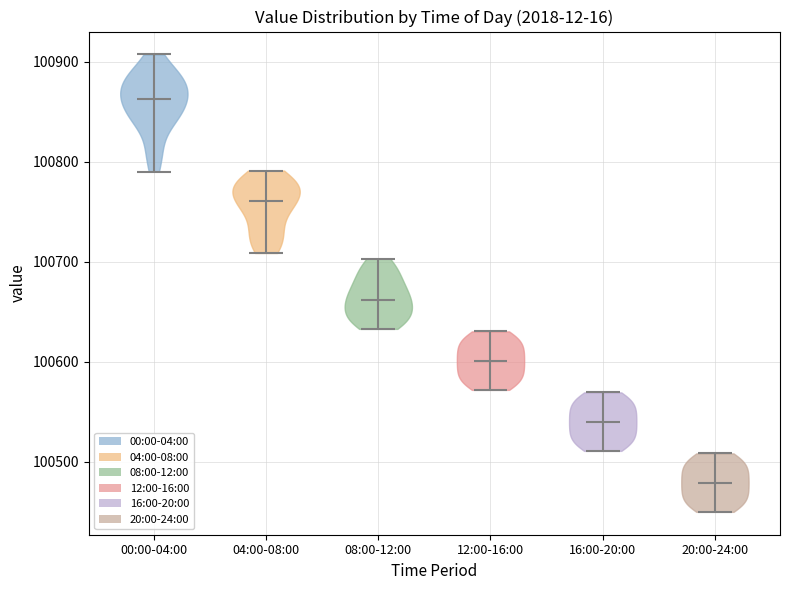

Which violin has the lowest median line?

20:00-24:00